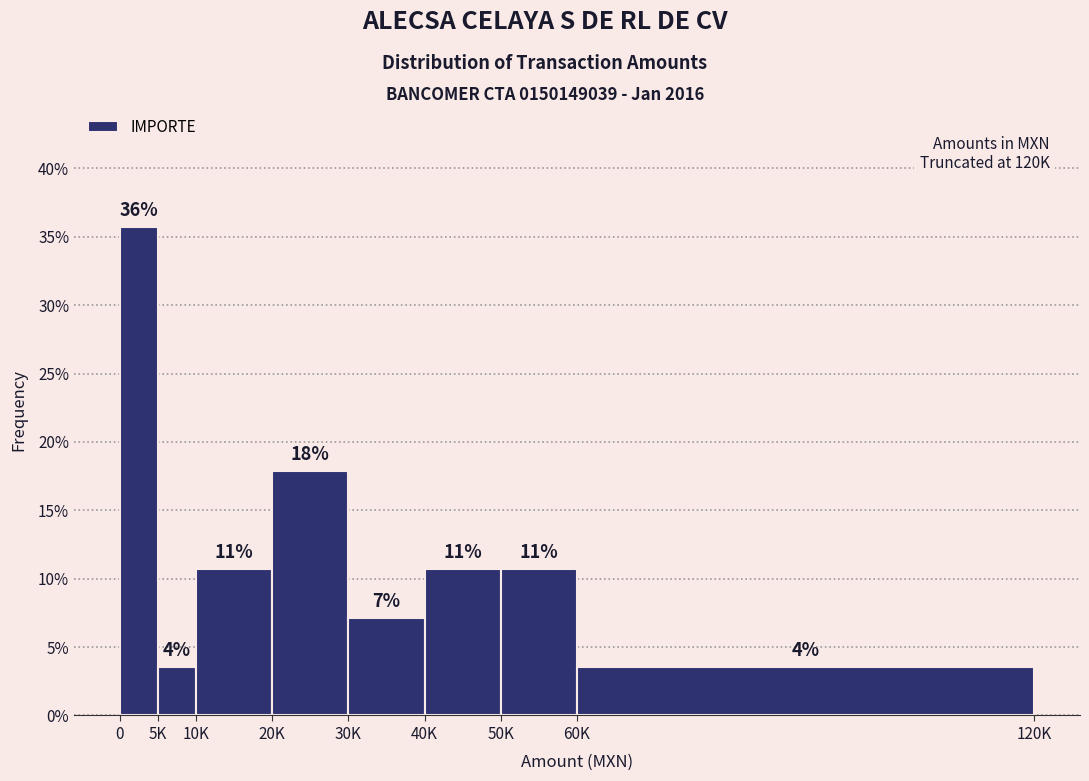

Are the bars horizontal?

No